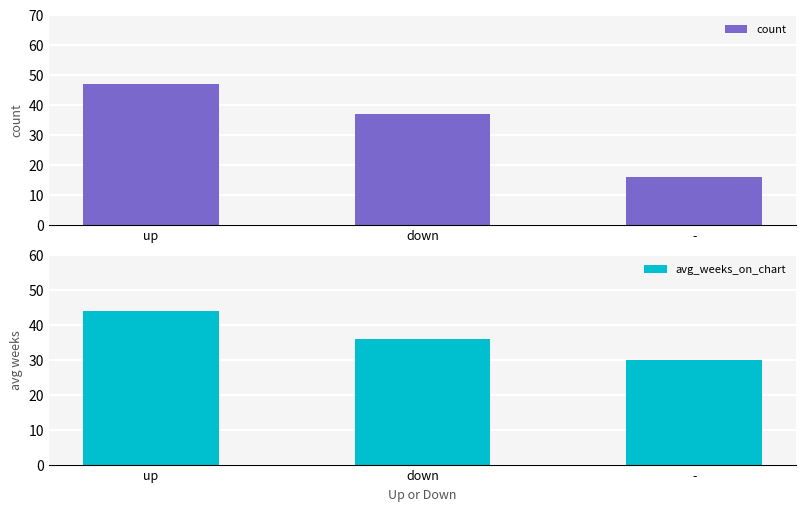

What is the total value across all series at -?

46